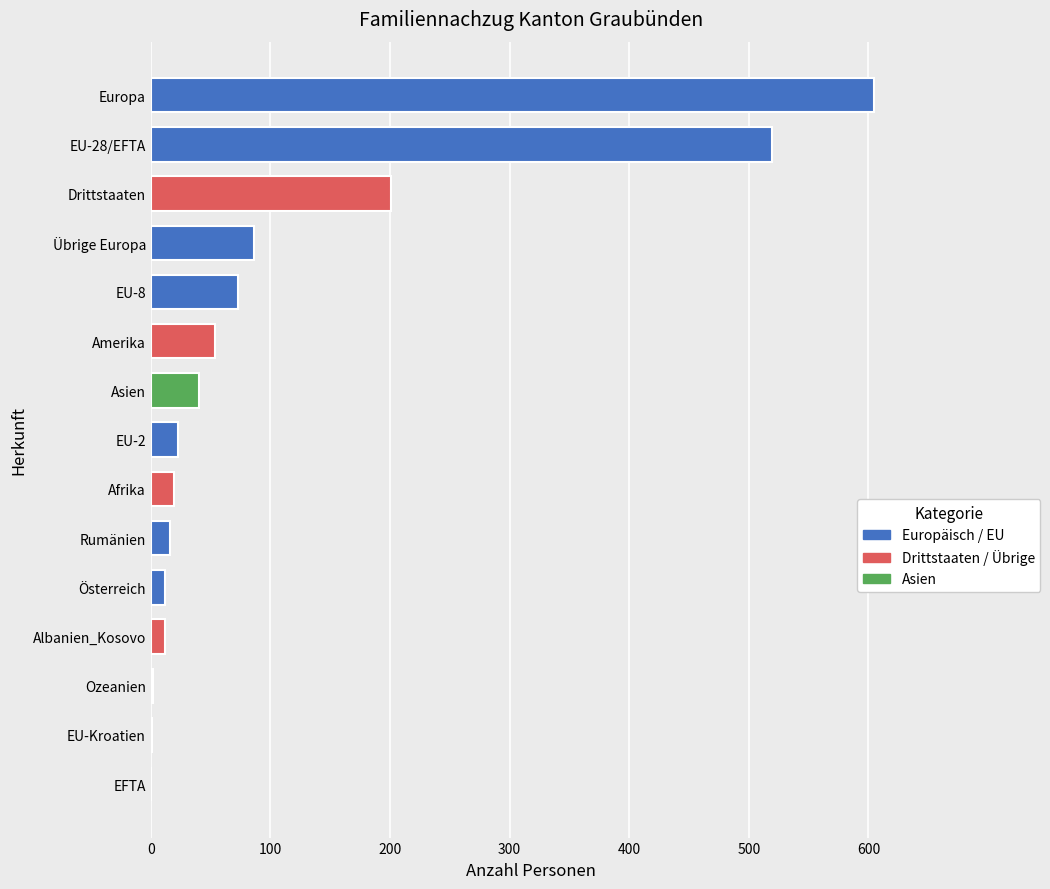

True or false: the data shows 519 at EU-28/EFTA.

True